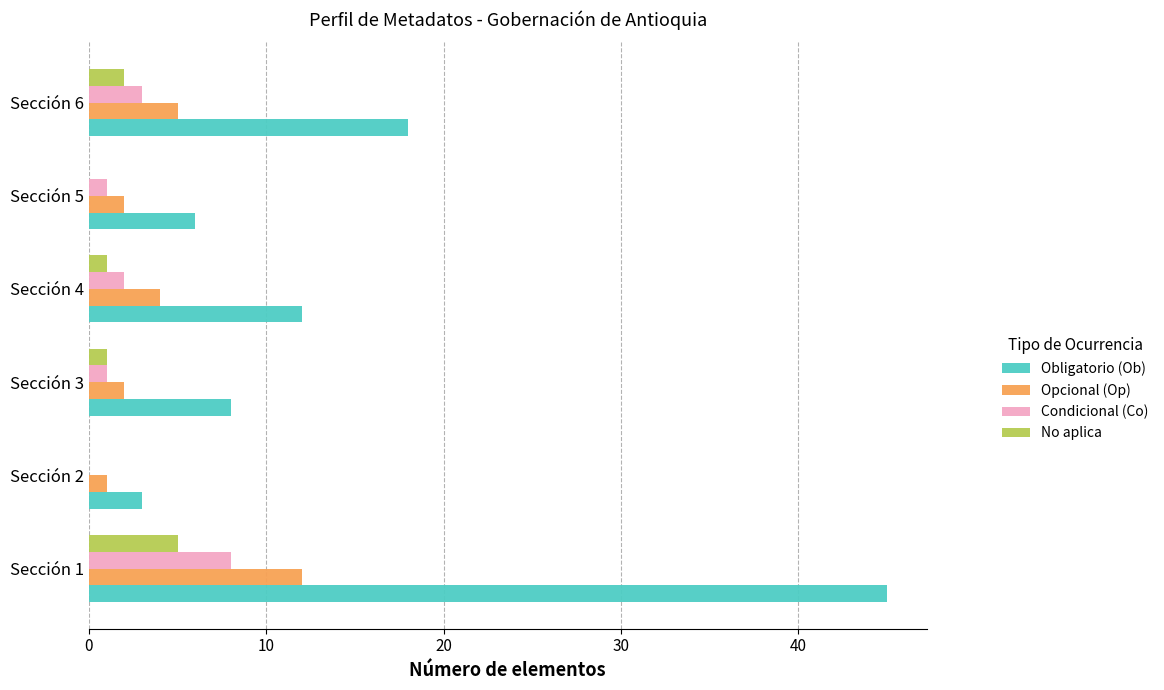

Which series has the largest total across all categories?

Obligatorio (Ob)